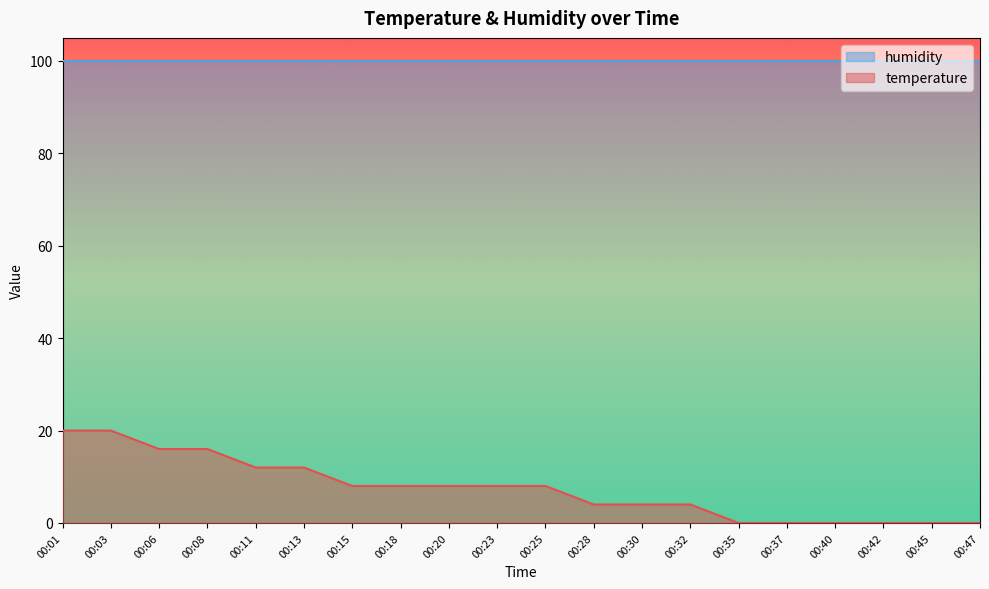

How many lines are shown in the chart?

2